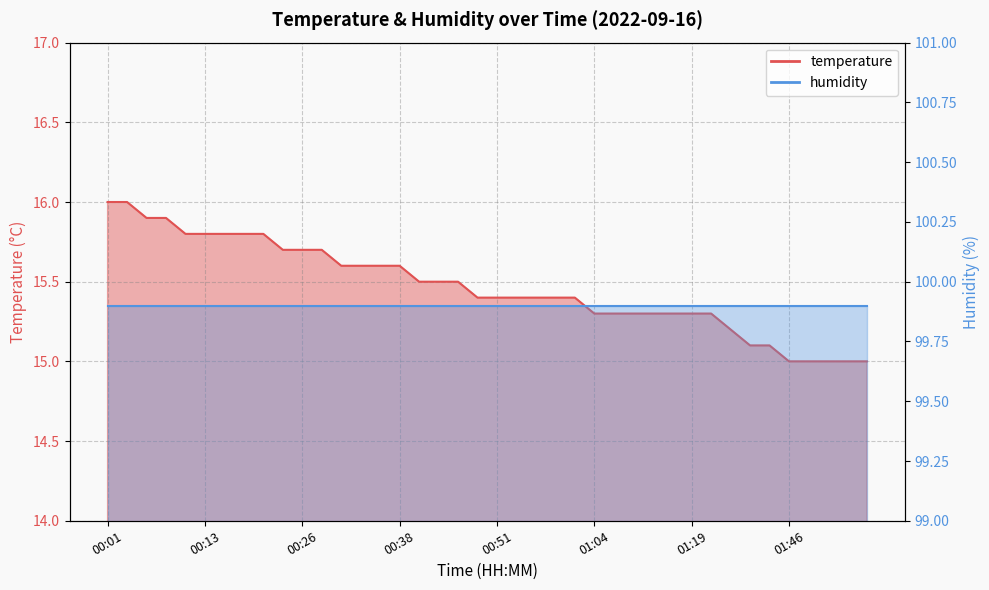

Is it true that the value at 00:56 is 8.3?

False